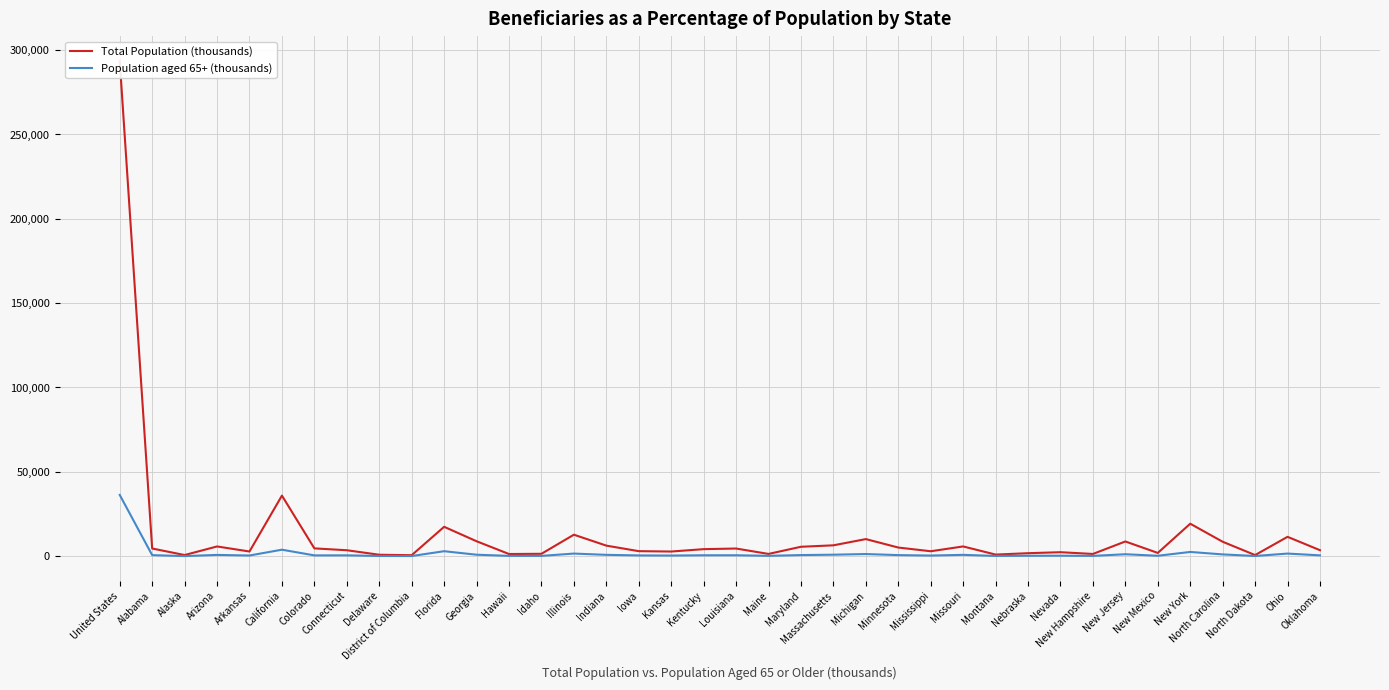

At how many categories does at least one series exceed 51542?

1